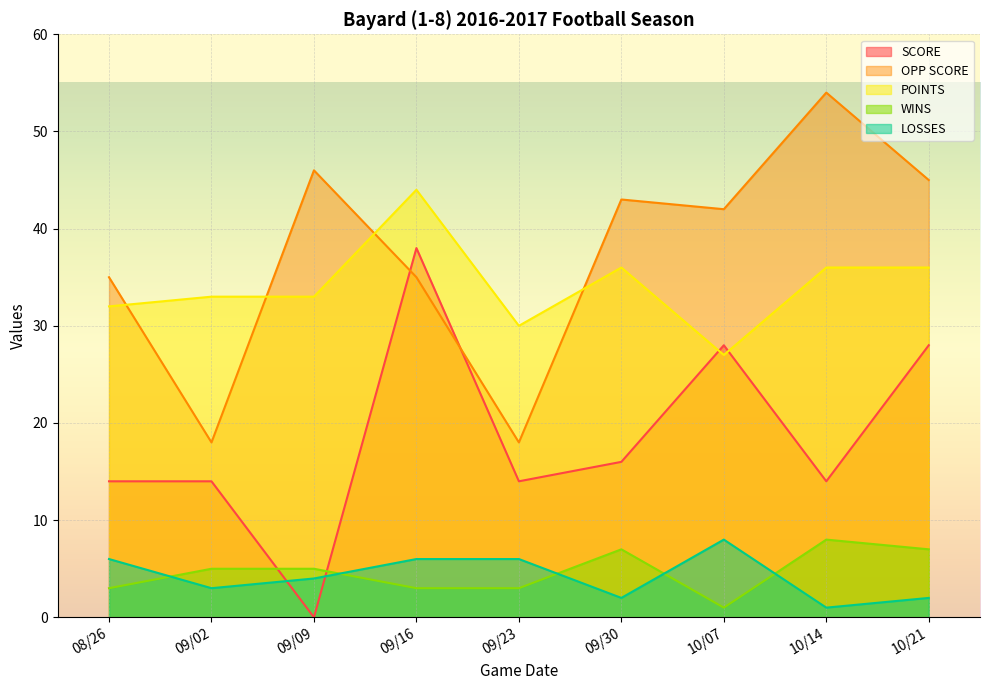

True or false: WINS has more than 0 interior local peaks.

True